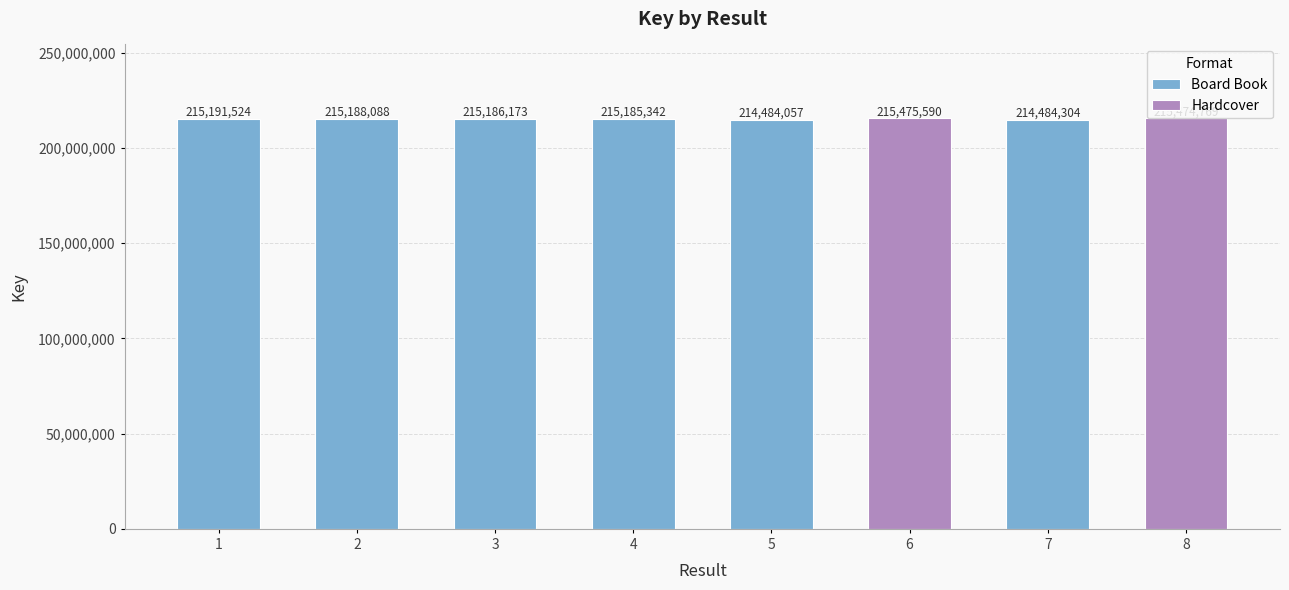

Is it true that the value at 2 is 215188088?

True